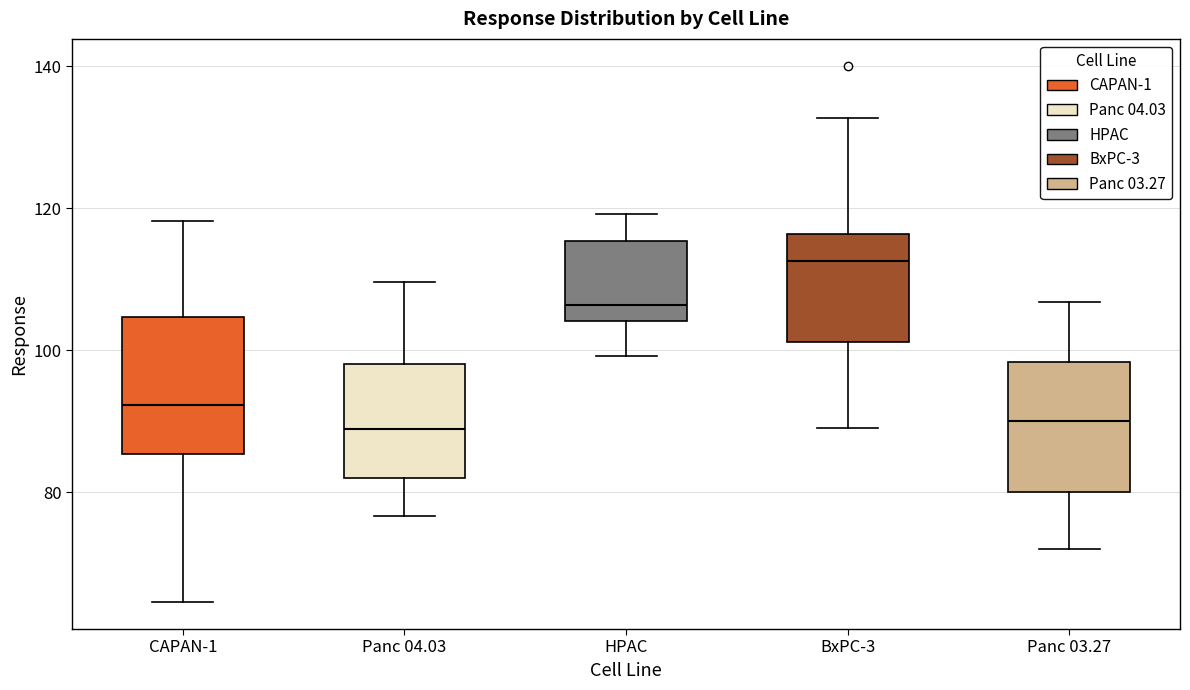

Where does the upper whisker of the box for Panc 03.27 end on the y-axis? The values are not printed on the chart, so give them approximately, as read against the axis.

106